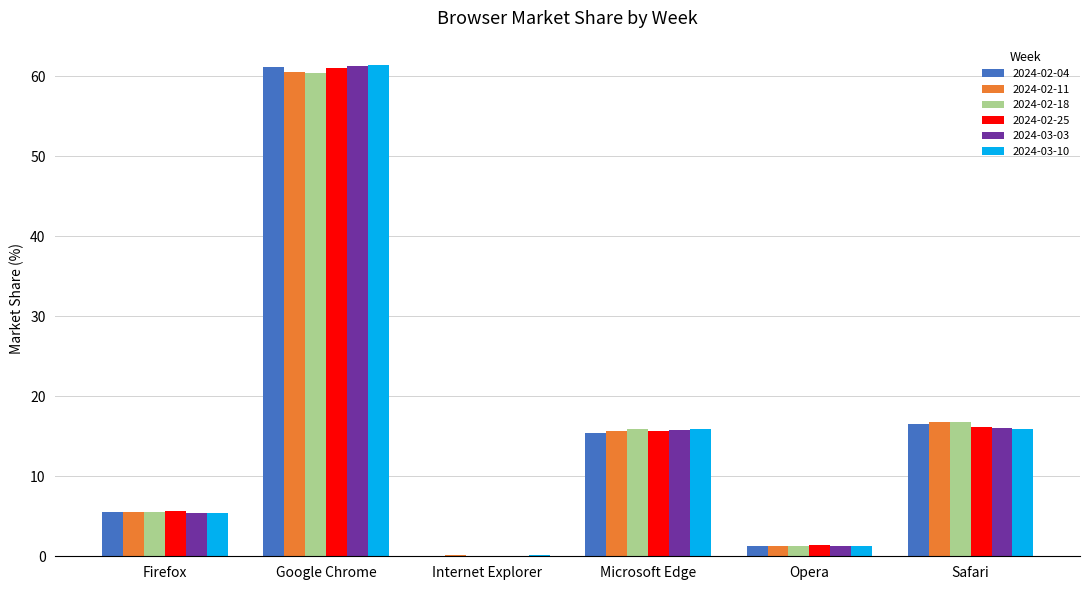

True or false: 2024-02-18 has a value of 5.6 at Firefox.

True